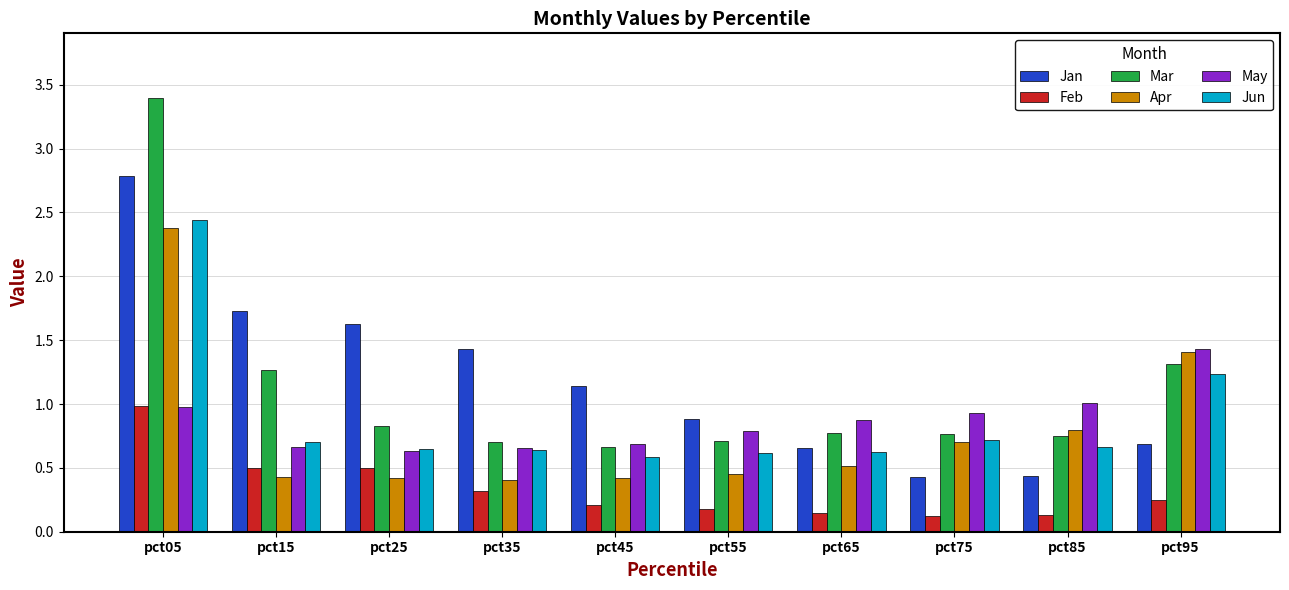

Which series has the largest total across all categories?

Jan